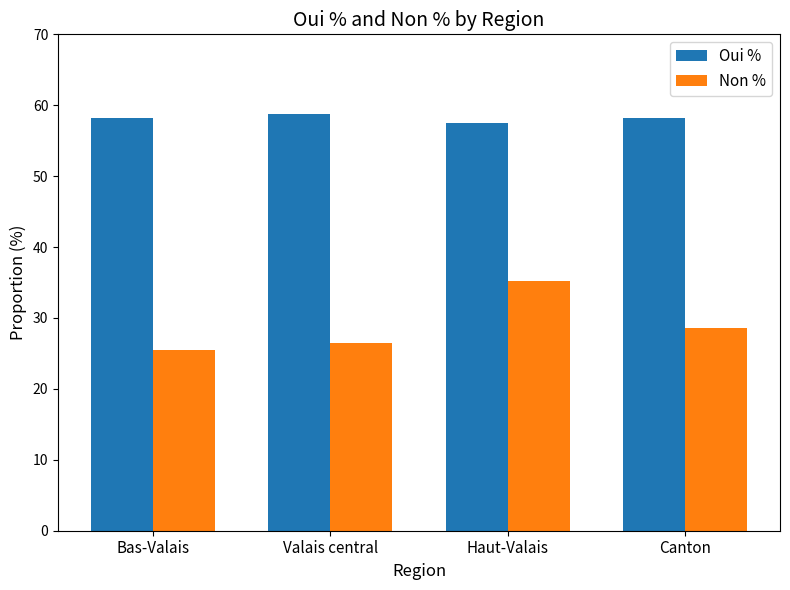

At which label does Non % first exceed 28?

Haut-Valais